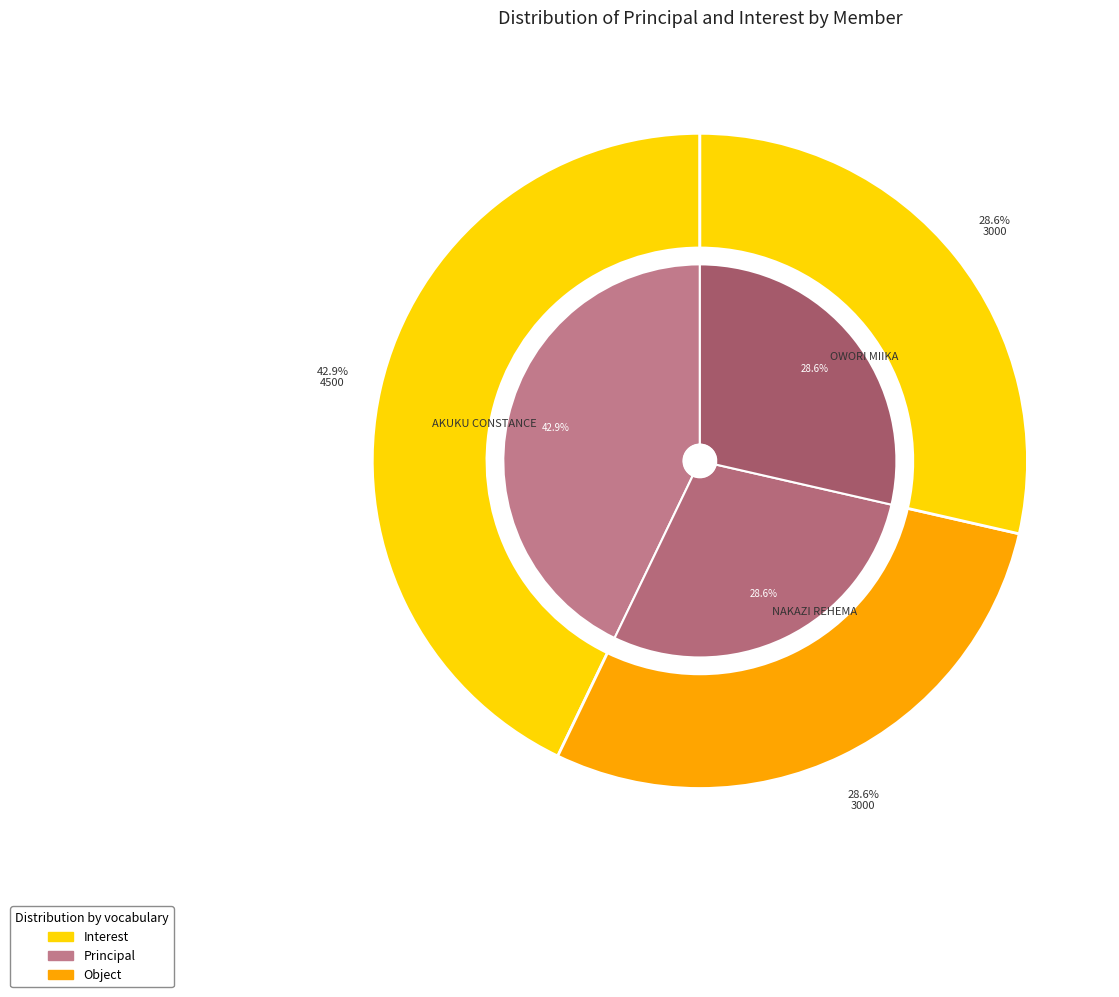

To the nearest percent, what percentage of the pie is NAKAZI REHEMA?

29%